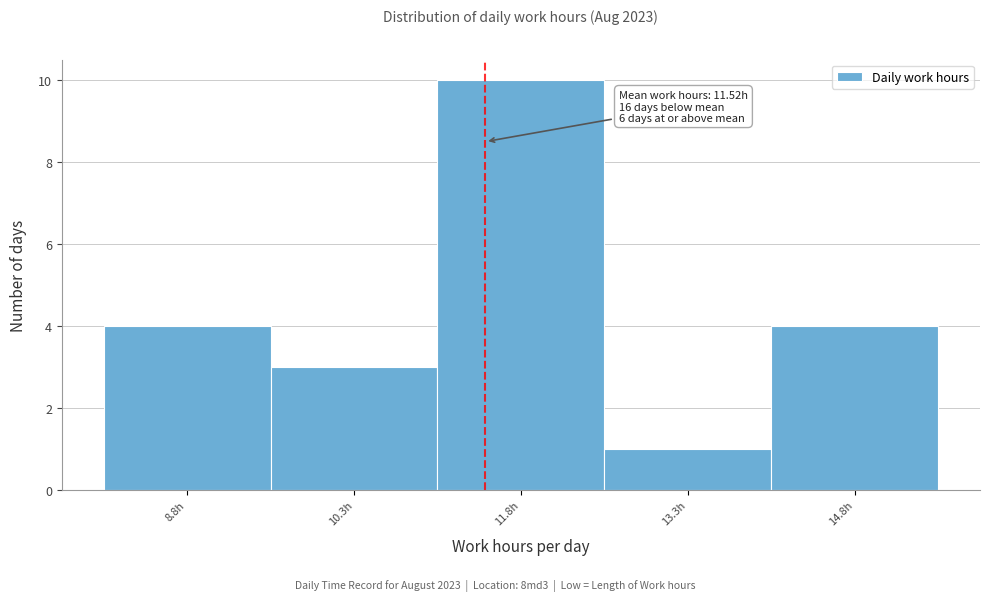

Over which range of the x-axis is the bar tallest?

11.0 to 12.6